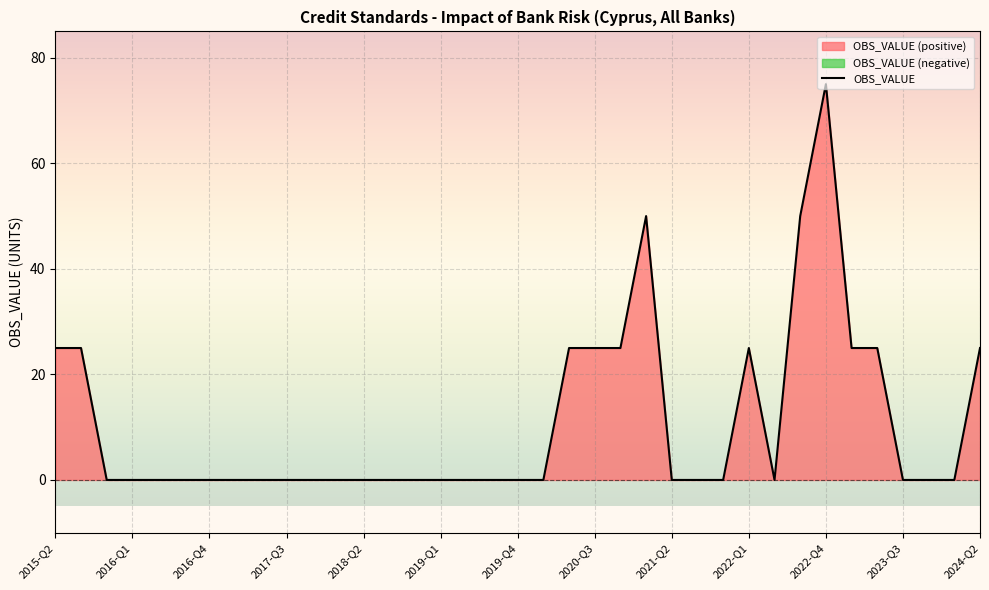

What is the maximum value for OBS_VALUE?

75